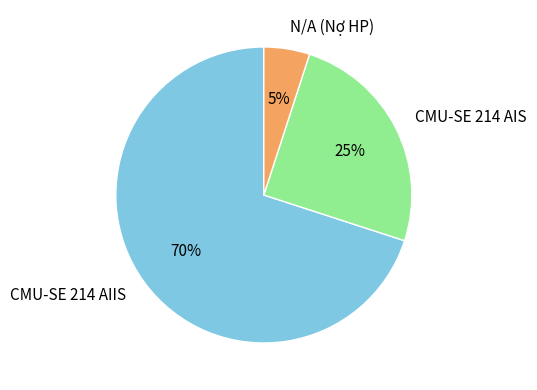

Is the sum of CMU-SE 214 AIS and CMU-SE 214 AIIS greater than half?

Yes